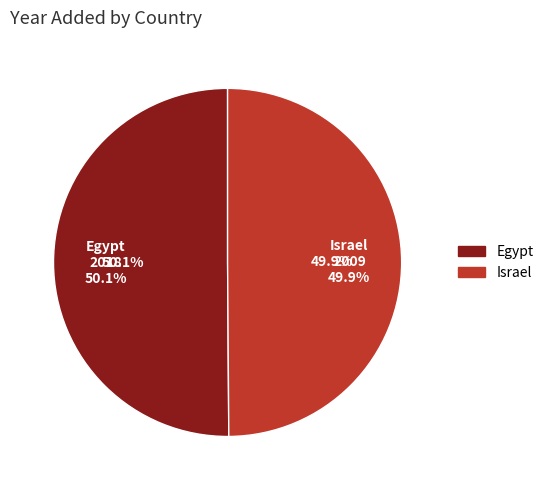

Is there any slice that represents more than half of the pie?

Yes